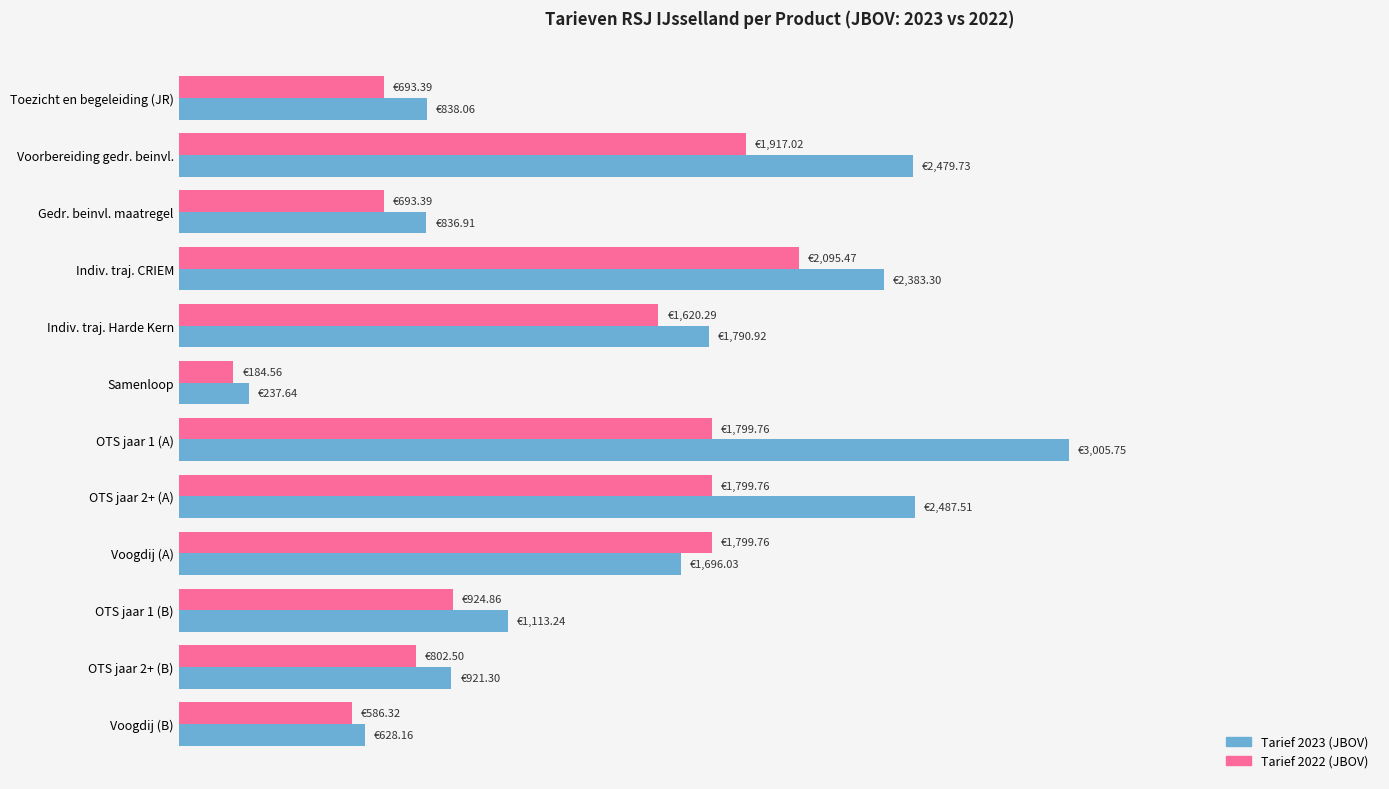

What are all the series names shown in the legend?

Tarief 2023 (JBOV), Tarief 2022 (JBOV)